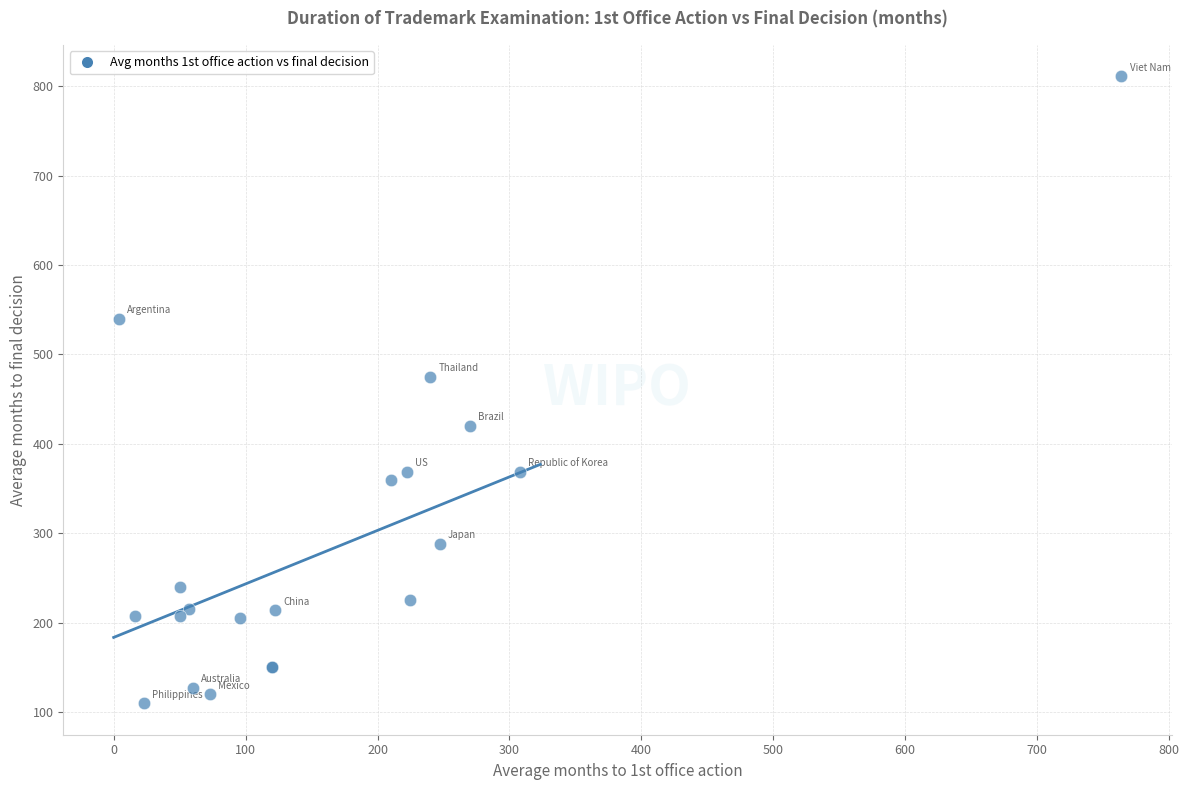

What Y value in the scatter plot is closest to 460?

475.0